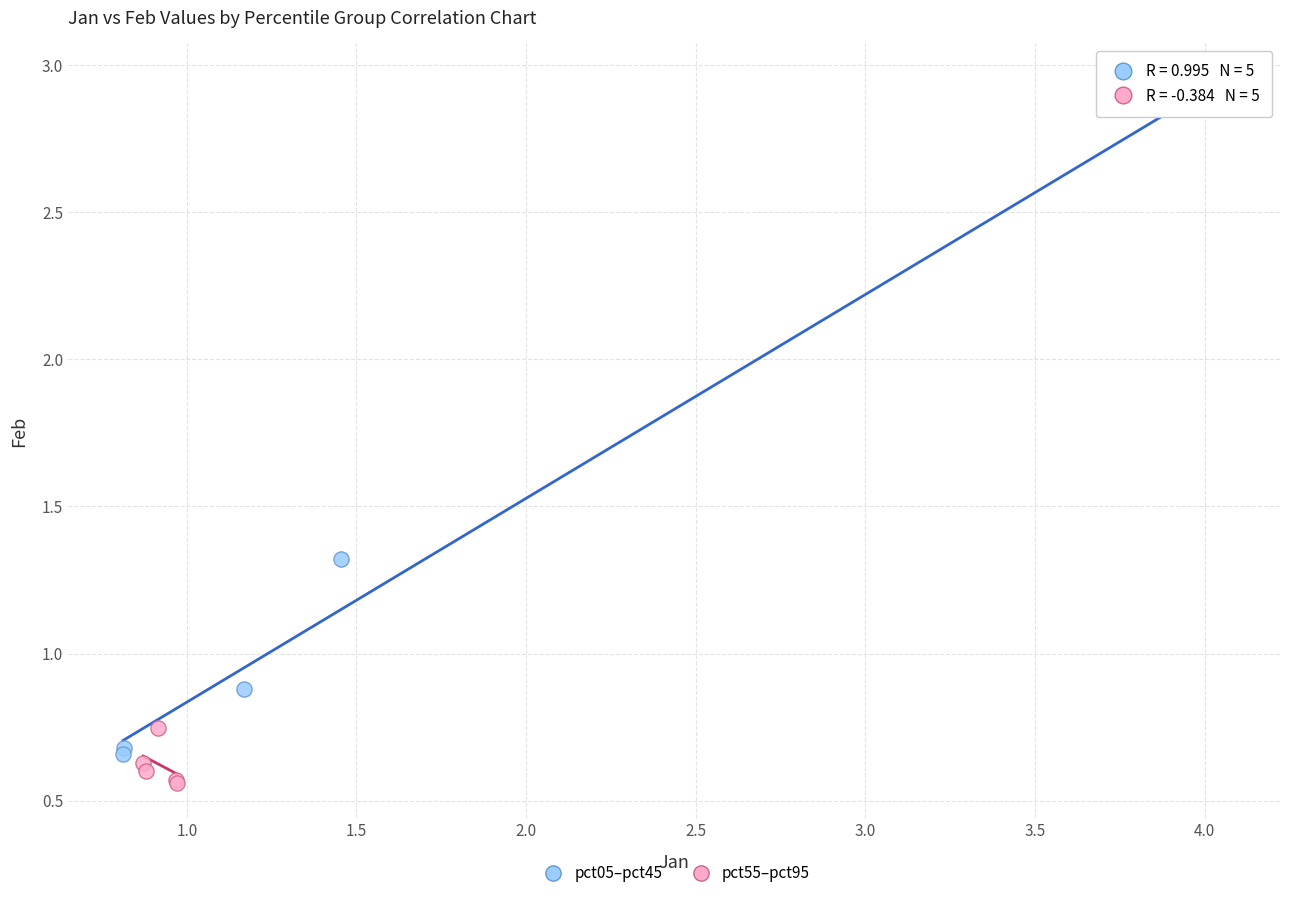

Which series contains the highest Y value?

pct05–pct45